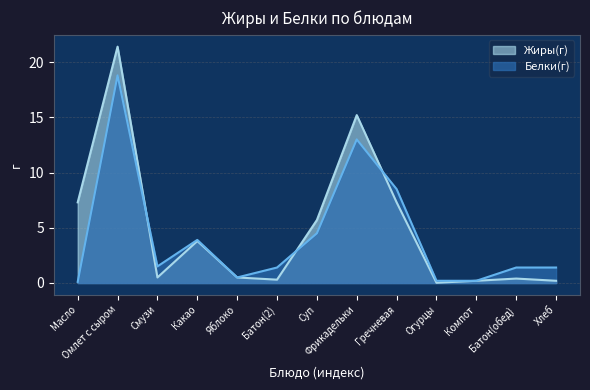

What value does the Жиры(г) series have at Смузи?

0.5